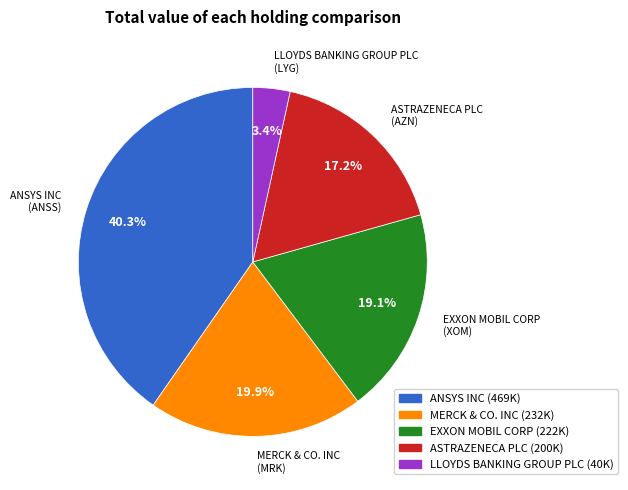

Is it true that LLOYDS BANKING GROUP PLC is 15% of the pie?

False